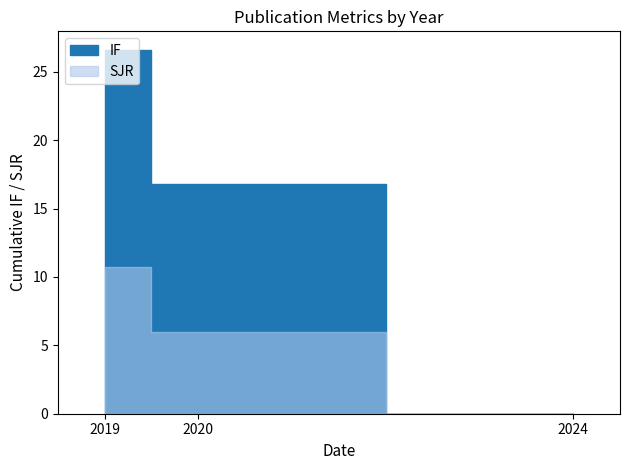

How many intersections are there between IF and SJR?

1